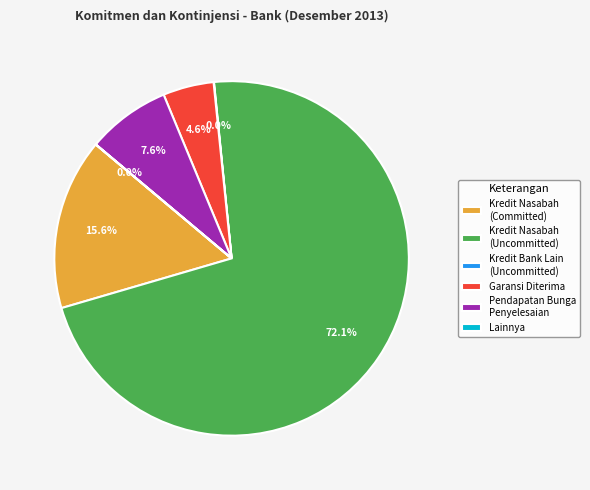

Which slice represents more than half of the pie?

Kredit Nasabah (Uncommitted)